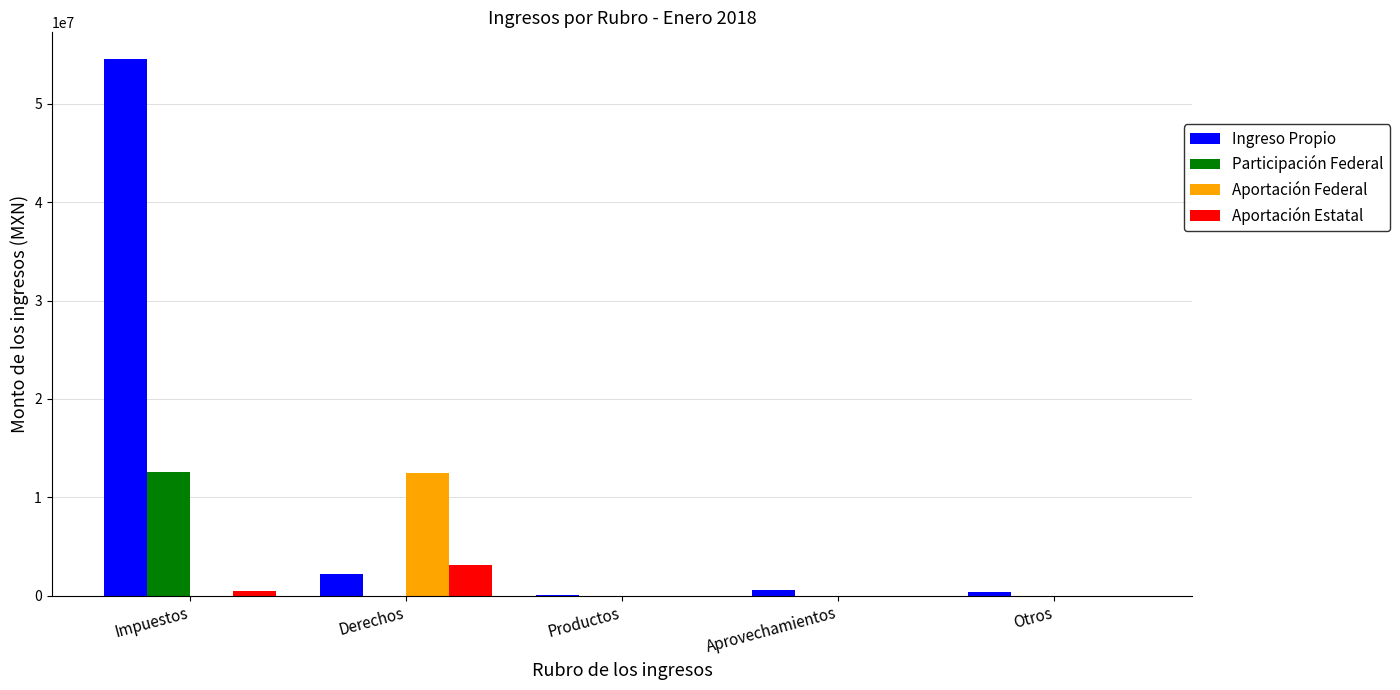

Which series changed the most between Impuestos and Otros?

Ingreso Propio